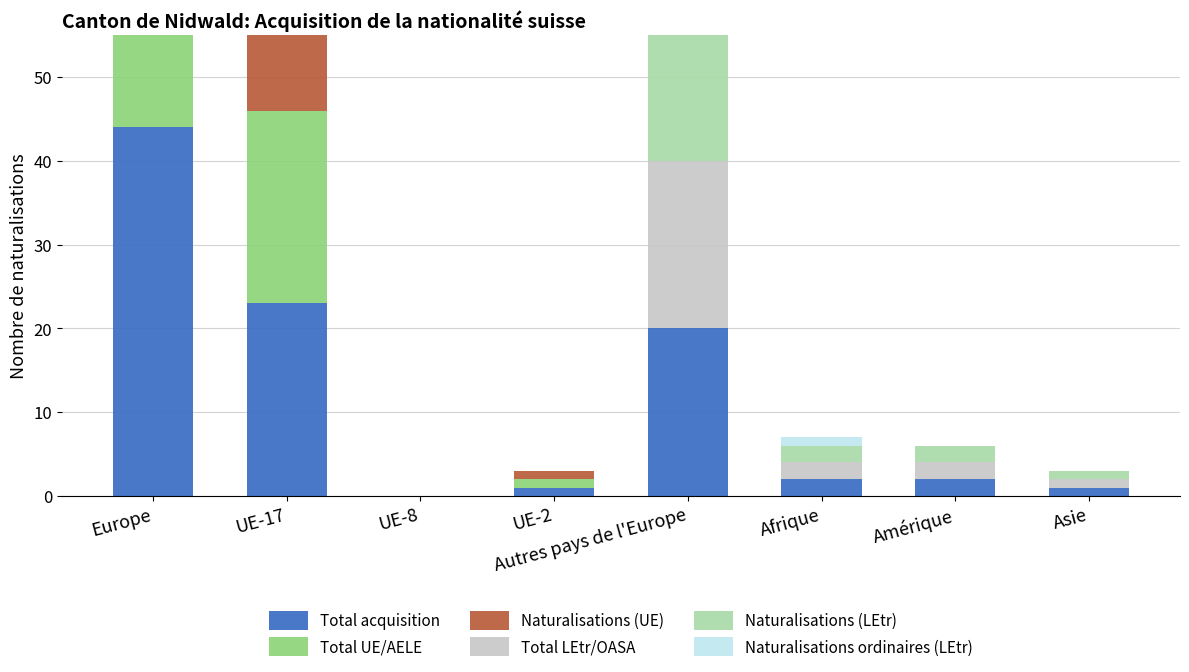

Between Afrique and UE-2, which is larger?

Afrique